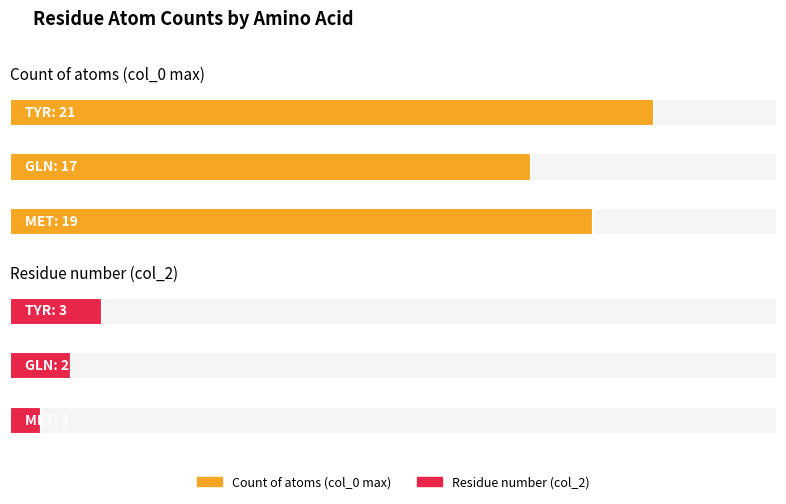

What is the lowest value of the Residue number (col_2) series?

1